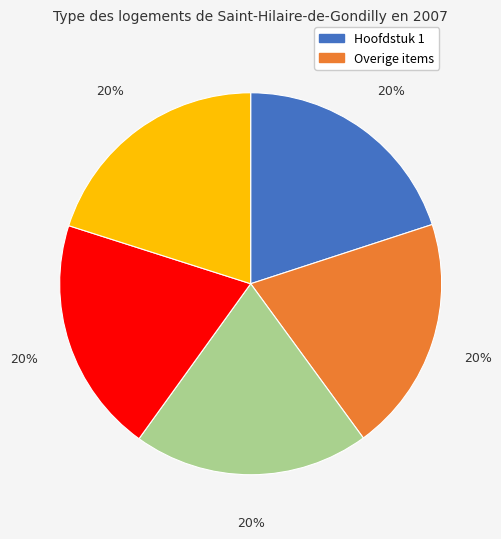

Does any single category account for the majority?

No